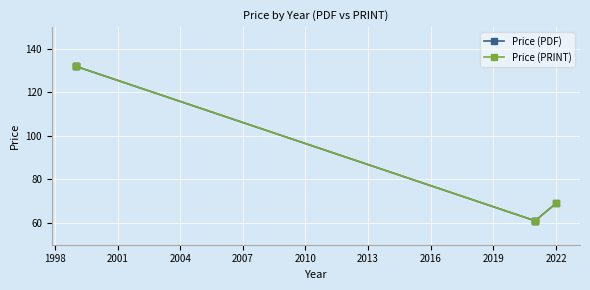

What are all the series names shown in the legend?

Price (PDF), Price (PRINT)